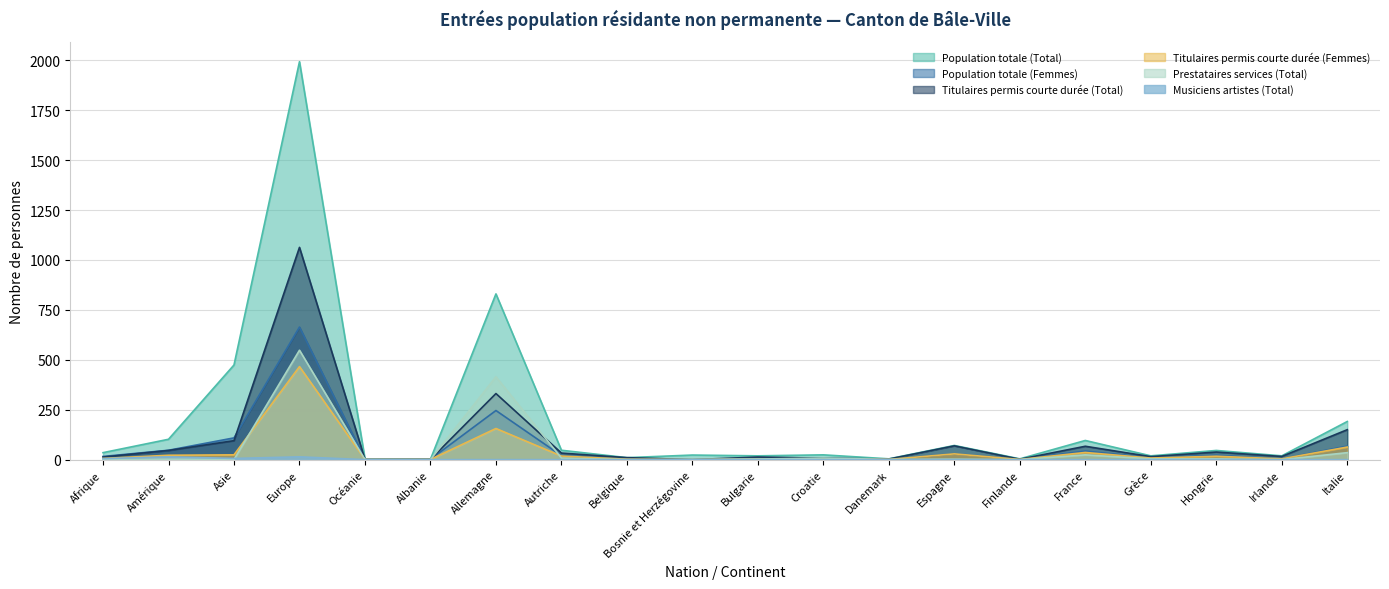

What position from the right is Irlande?

2